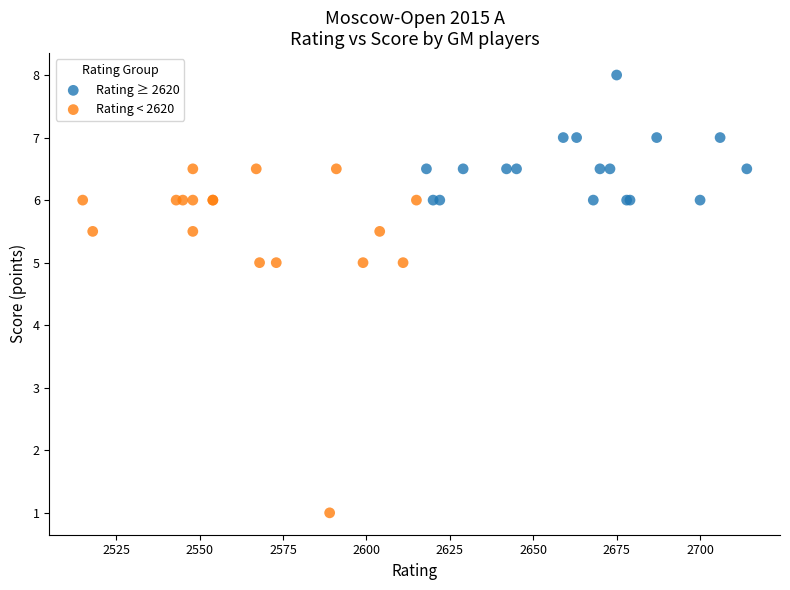

Which series reaches the maximum Y coordinate?

Rating ≥ 2620